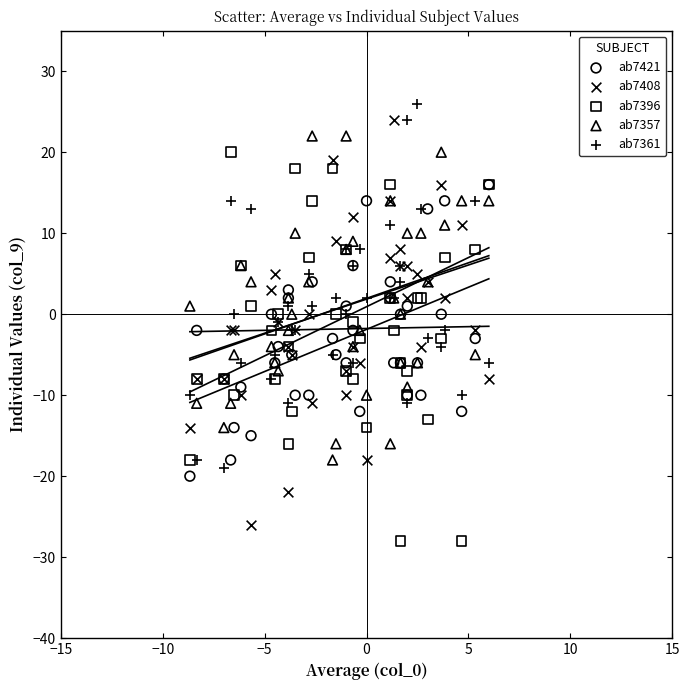

Which series reaches the minimum Y coordinate?

ab7396